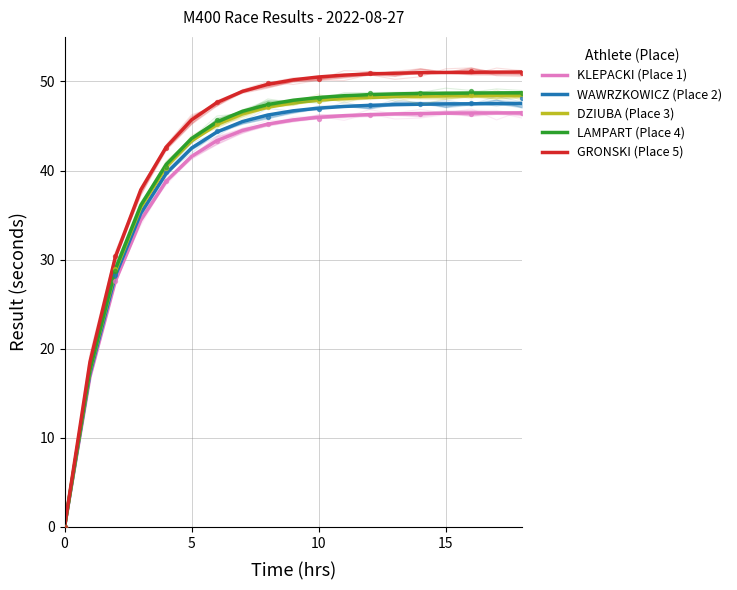

Which series contains the highest Y value?

GRONSKI (Place 5)